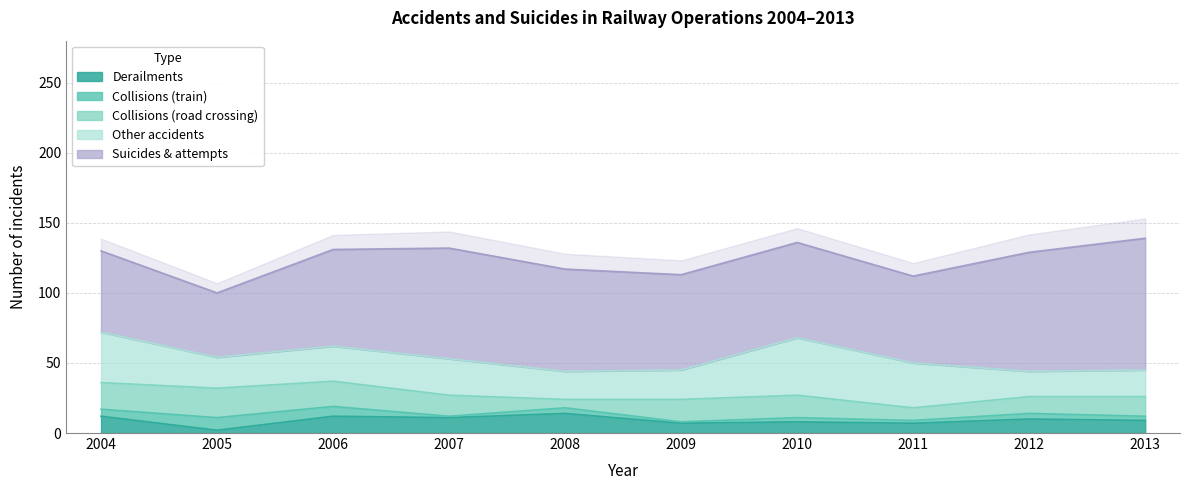

True or false: Derailments has a value of 12 at 2004.

True